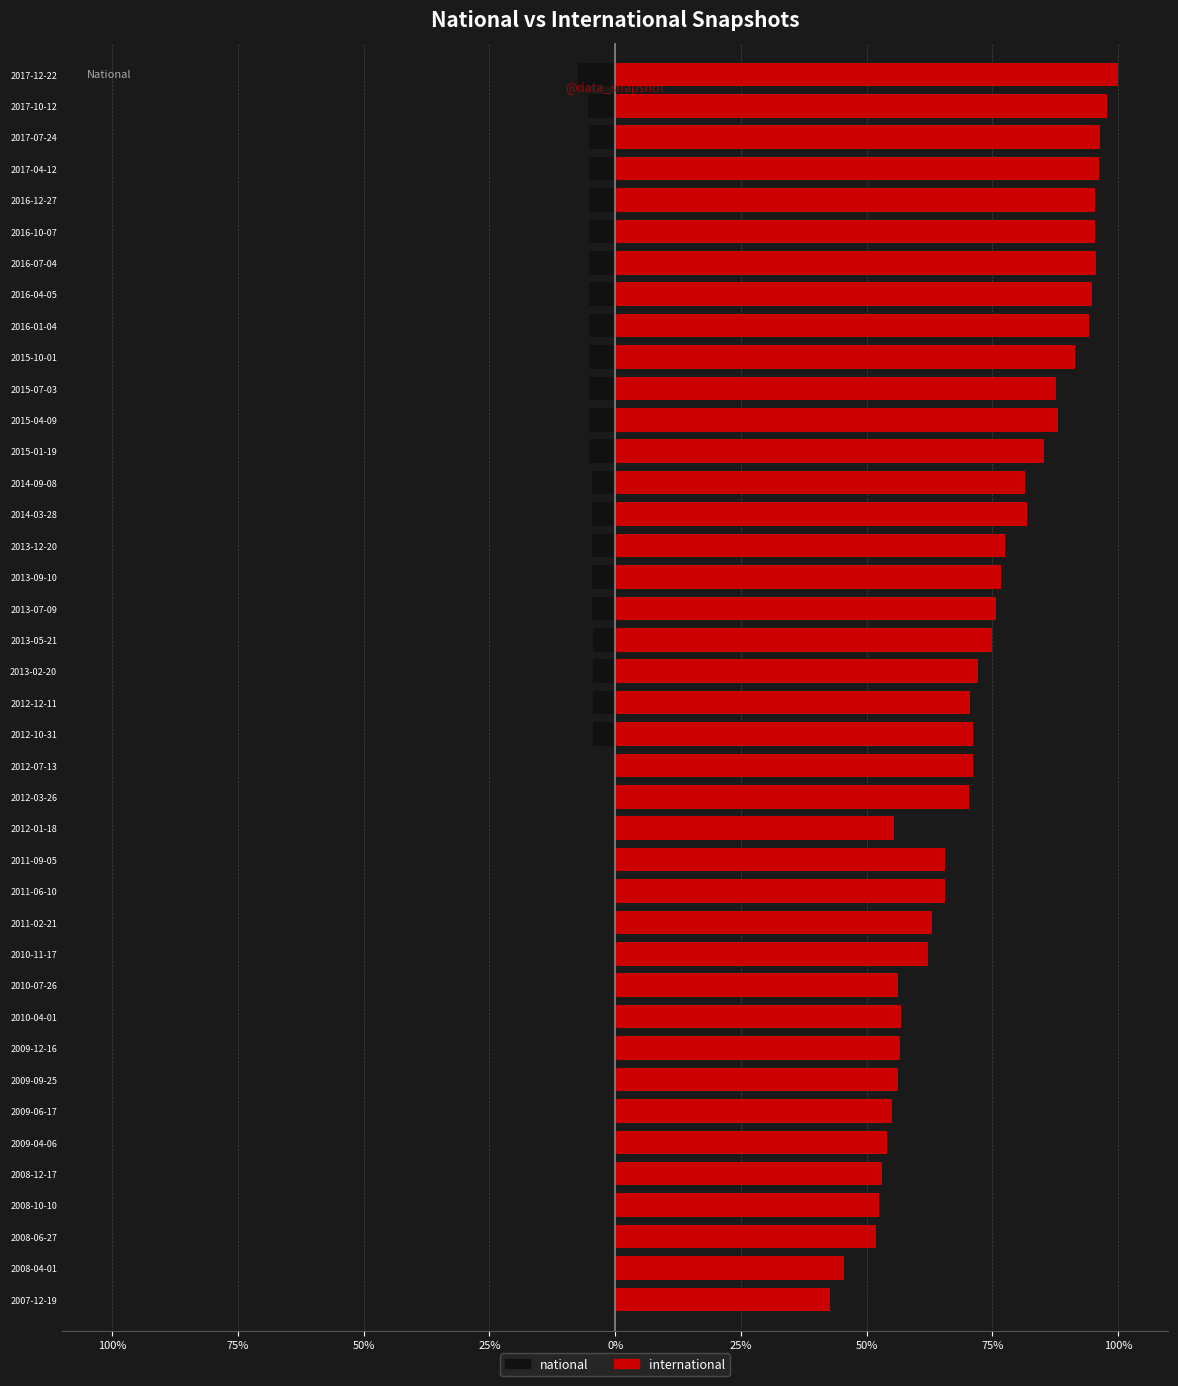

What is the sum of all international values?

2934.8